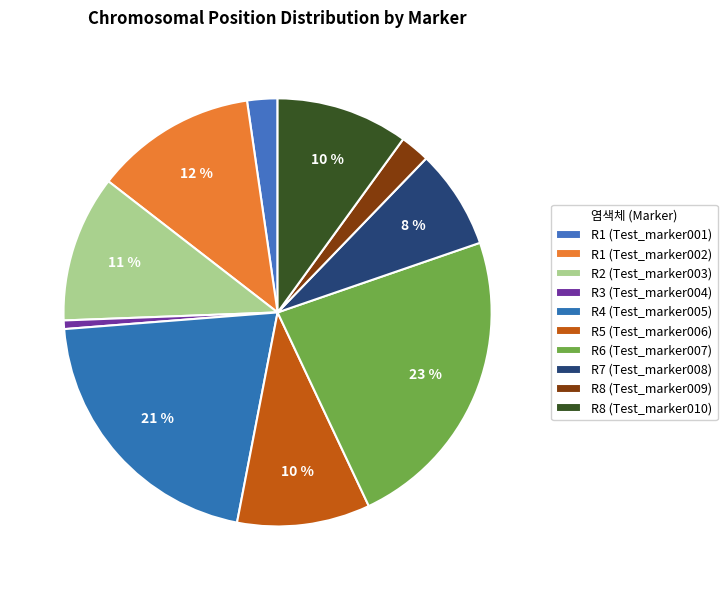

True or false: R1 (Test_marker001) accounts for 2% of the total.

True